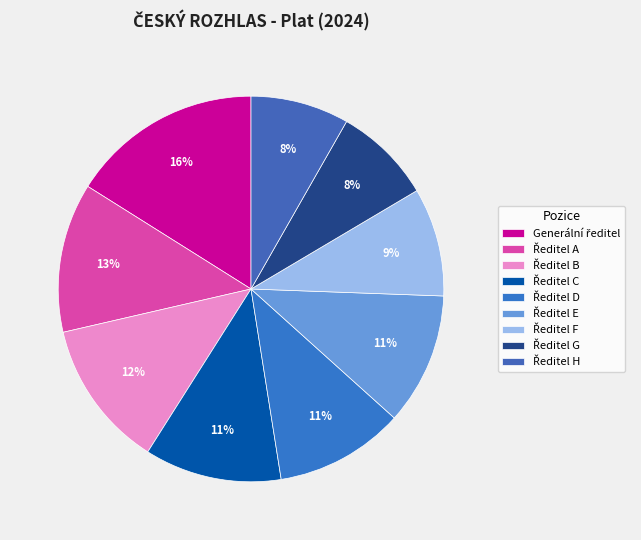

How many slices are in this pie chart?

9